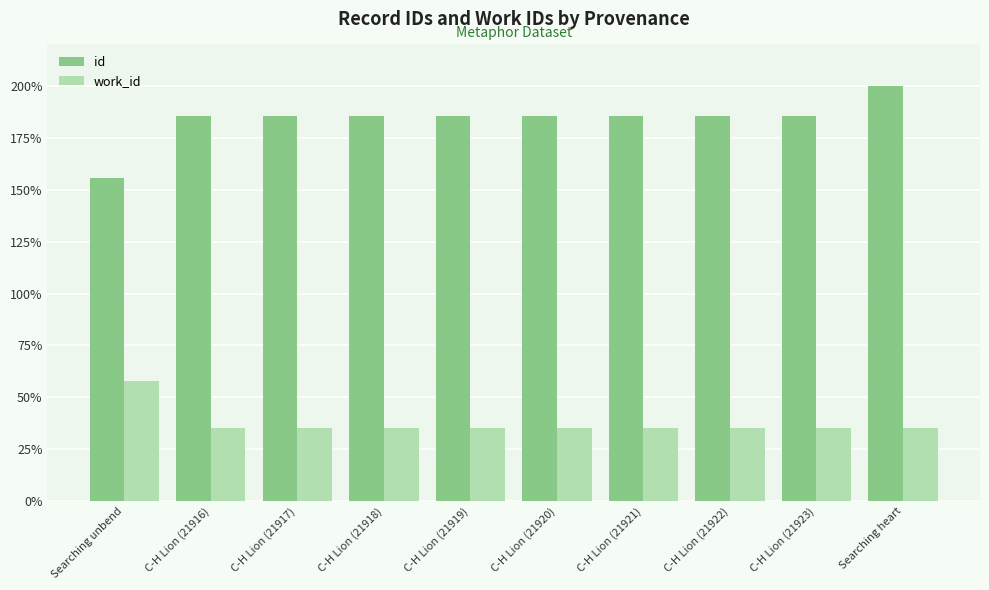

What is the difference between the id values at C-H Lion (21919) and Searching unbend?

30.0